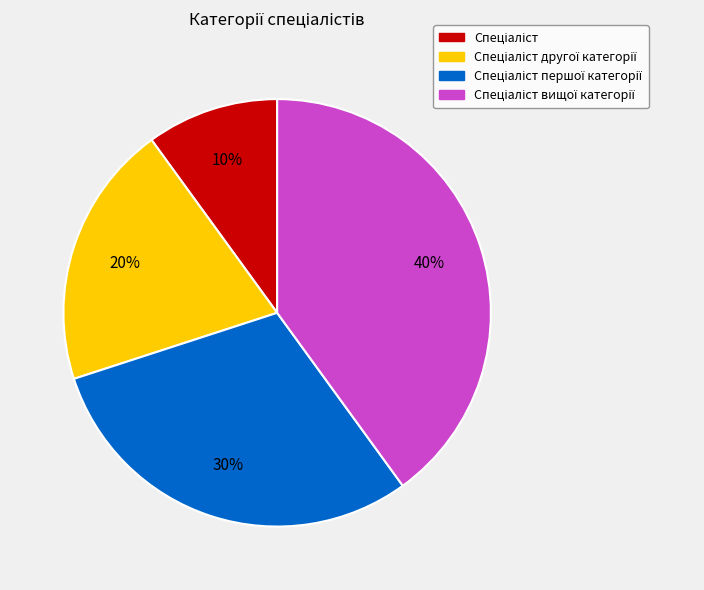

Is there any slice that represents more than half of the pie?

No